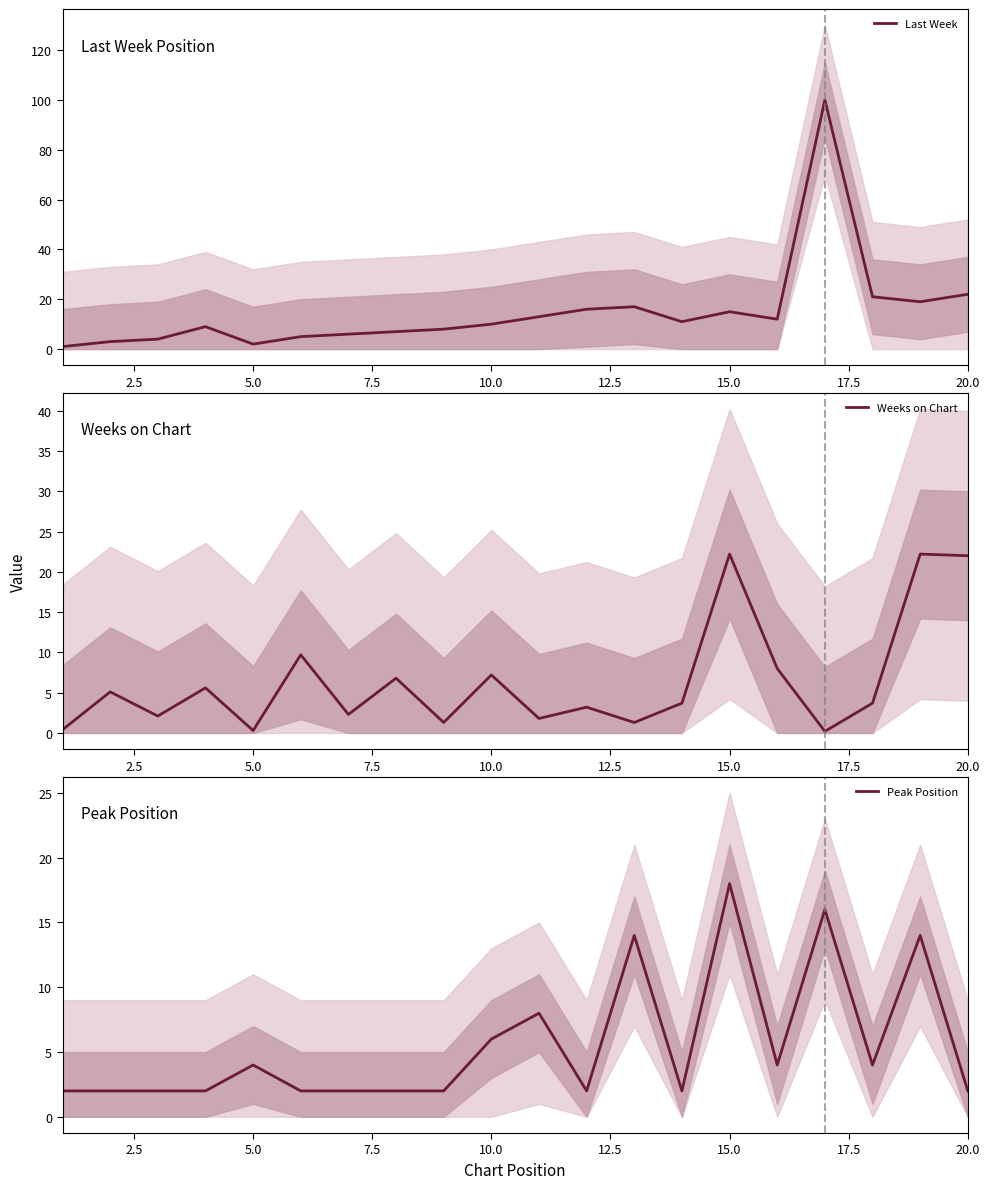

What is the highest value of the Last Week series?

100